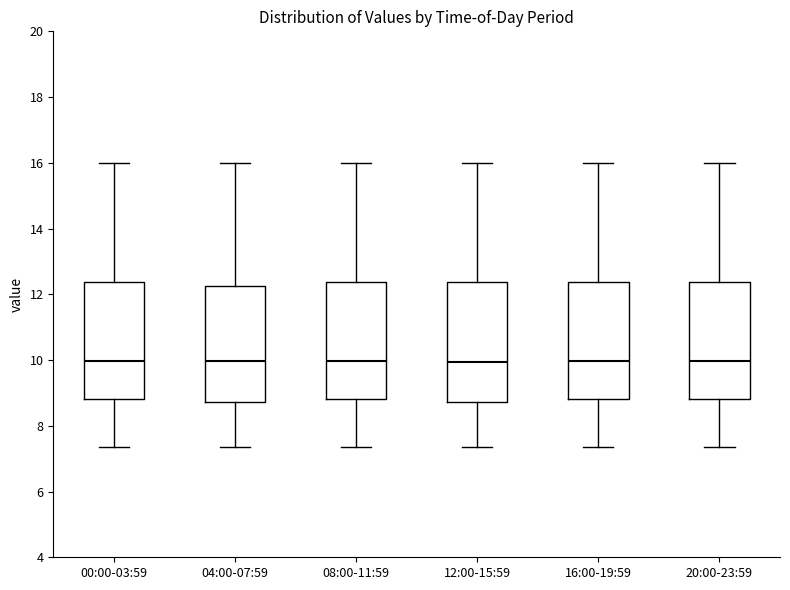

Reading left to right, transcribe this box plot: for each box, give where its median line is, the range the box spans, and where its two whiskers end, as read against the y-axis. The values are not printed on the chart, so give them approximately, as read against the axis.

00:00-03:59: median 10.0, box 8.8 to 12.4, whiskers 7.4 to 16.0
04:00-07:59: median 10.0, box 8.8 to 12.2, whiskers 7.4 to 16.0
08:00-11:59: median 10.0, box 8.8 to 12.4, whiskers 7.4 to 16.0
12:00-15:59: median 10.0, box 8.8 to 12.4, whiskers 7.4 to 16.0
16:00-19:59: median 10.0, box 8.8 to 12.4, whiskers 7.4 to 16.0
20:00-23:59: median 10.0, box 8.8 to 12.4, whiskers 7.4 to 16.0